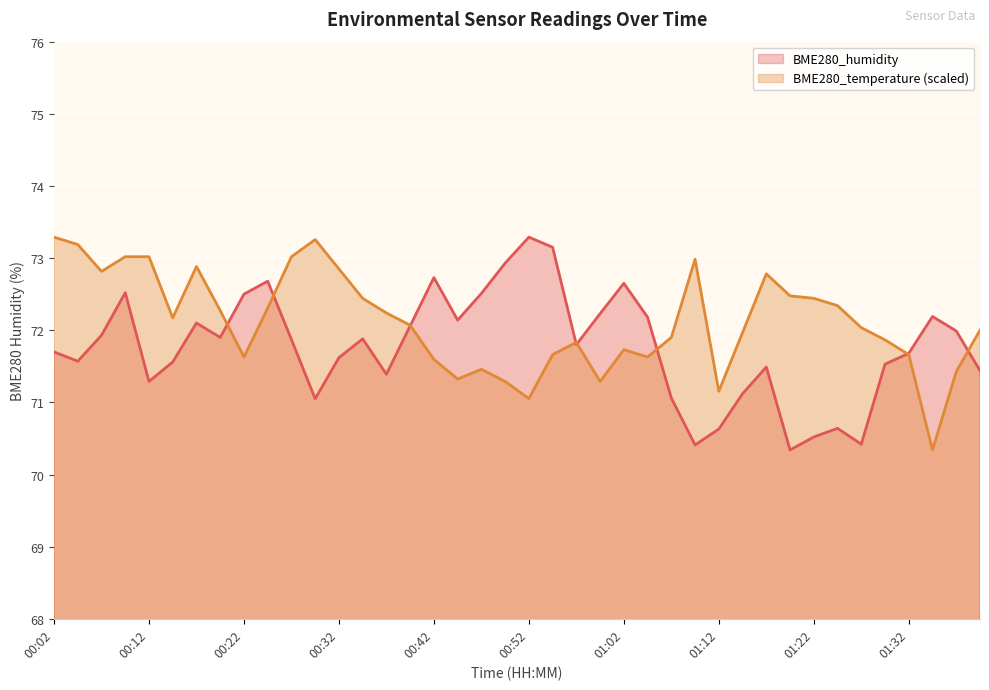

Which category has the lowest value across all series?

01:19